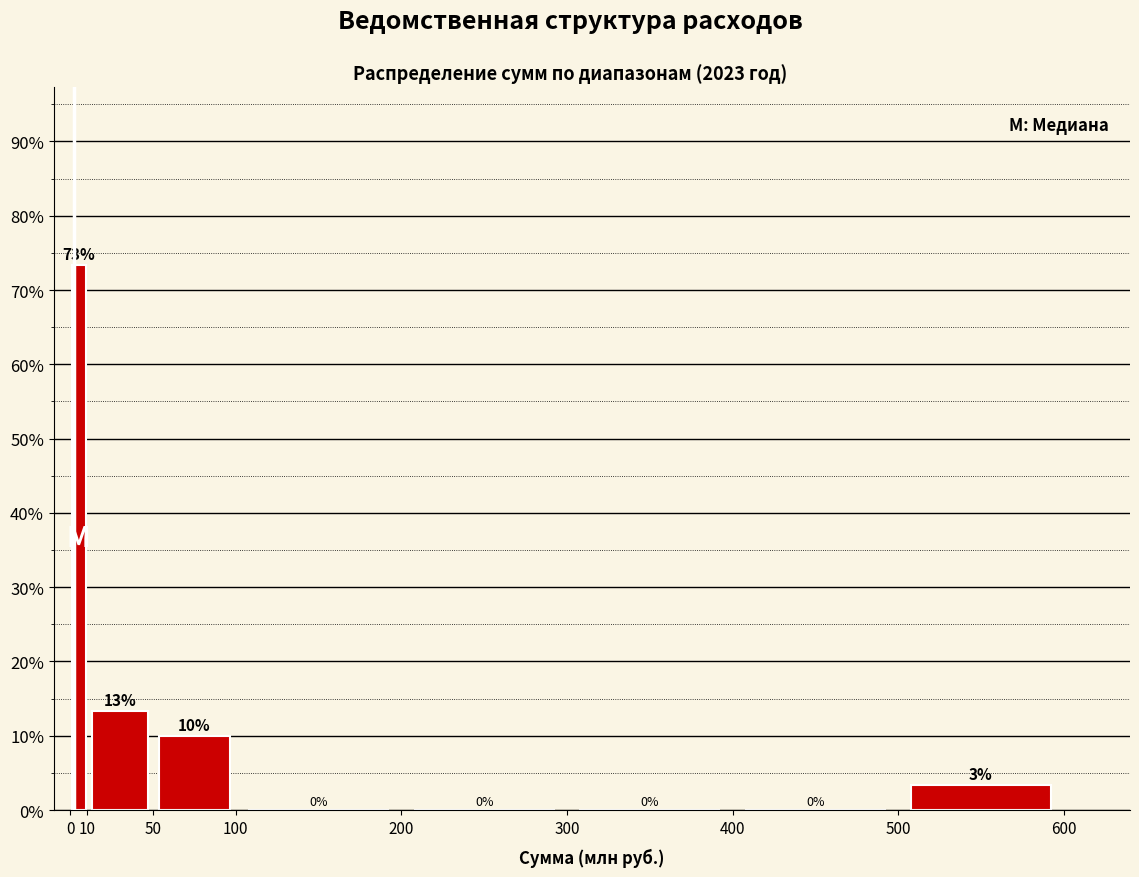

Which range on the x-axis has the tallest bar?

0 to 10